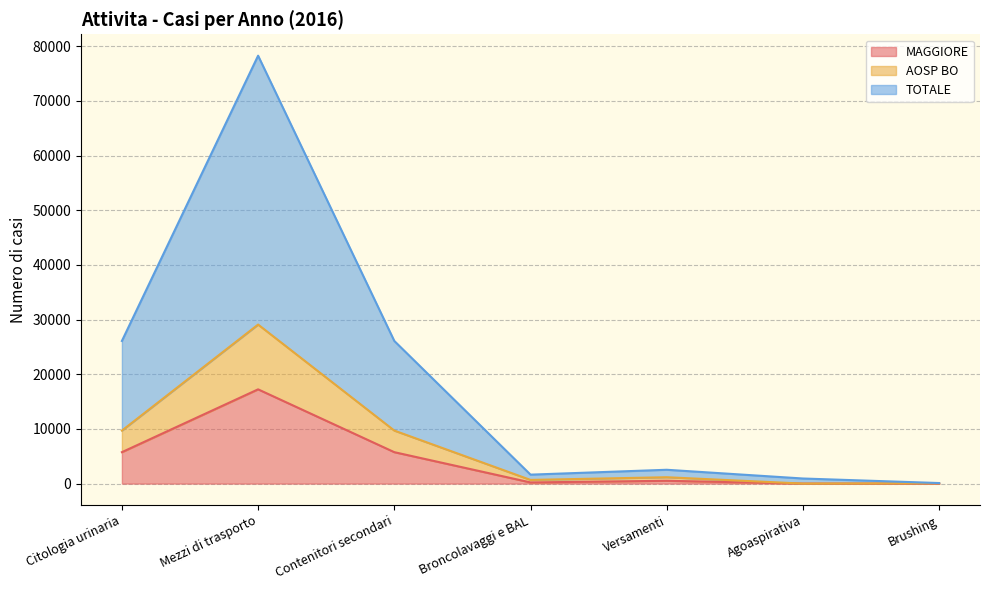

In AOSP BO, how many points are lower than both neighbors (excluding endpoints)?

2